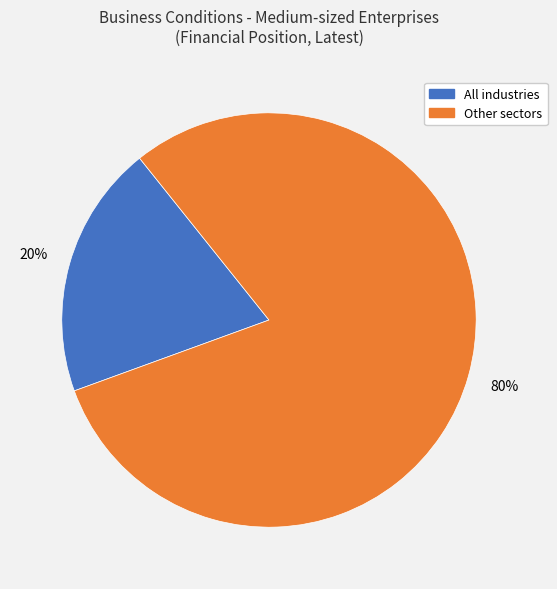

What is the smallest slice in the pie chart?

All industries